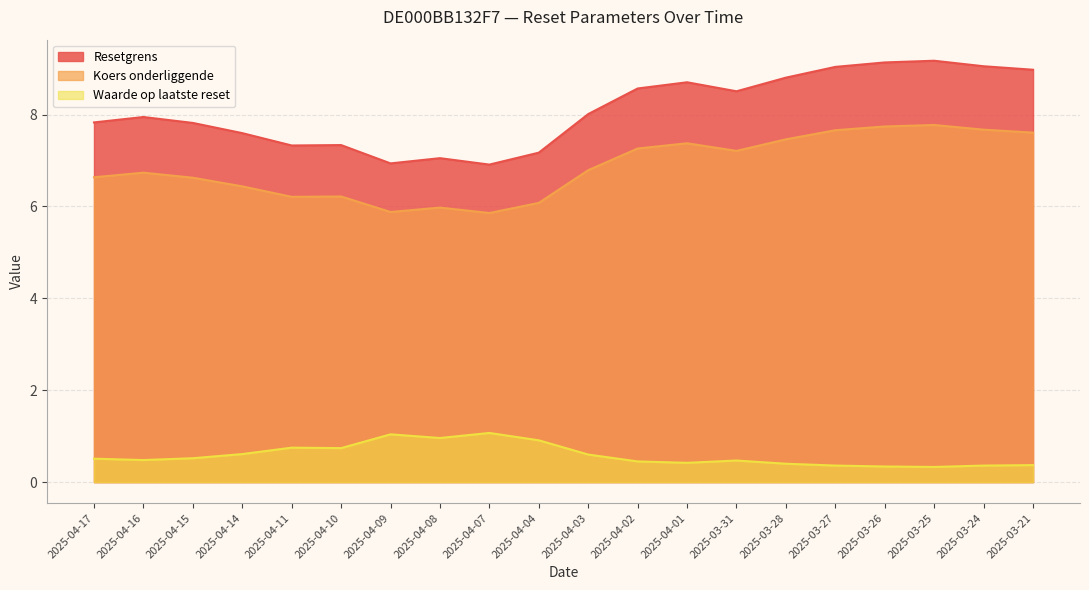

True or false: Waarde op laatste reset and Koers onderliggende cross at least once.

False